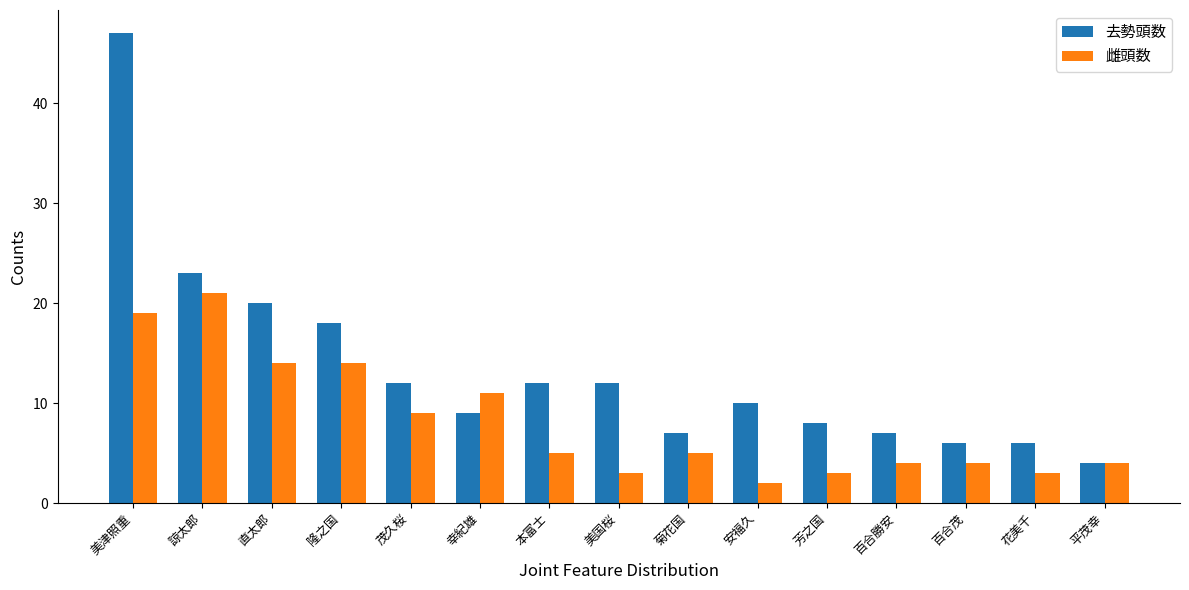

At which label is 雌頭数 closest to 11?

幸紀雄